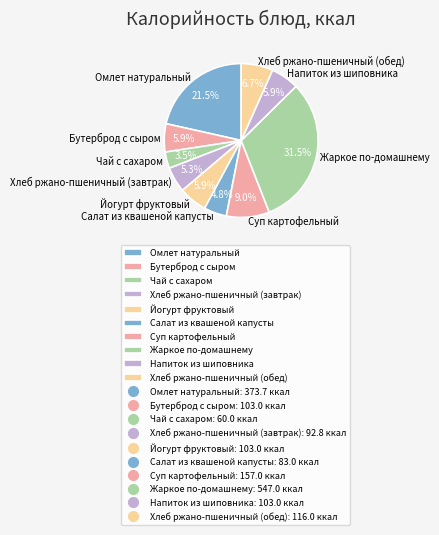

To the nearest percent, what is the combined percentage of Бутерброд с сыром and Жаркое по-домашнему?

37%